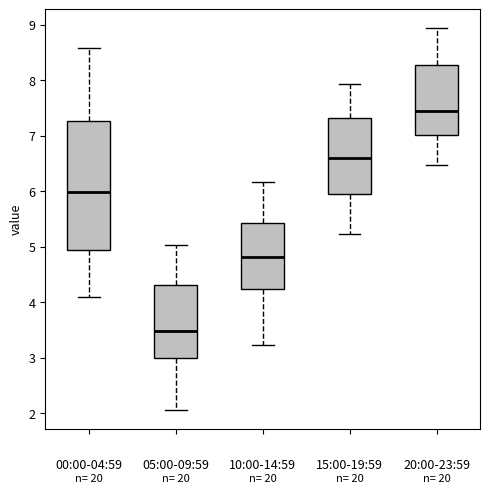

Comparing the boxes themselves (not the whiskers), which one is the tallest?

00:00-04:59